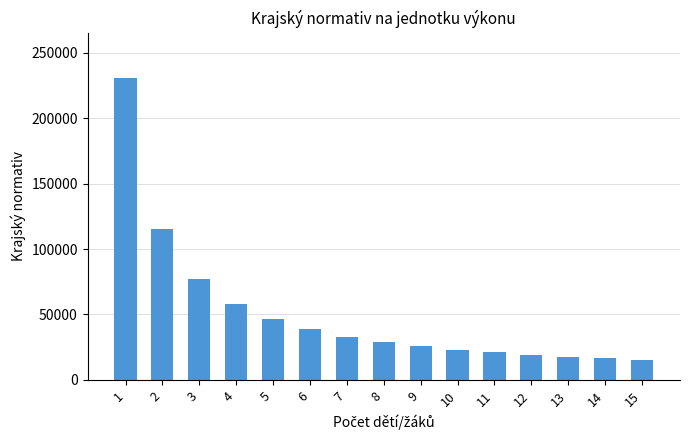

The chart shows a value of 58617 at 6. True or false?

False